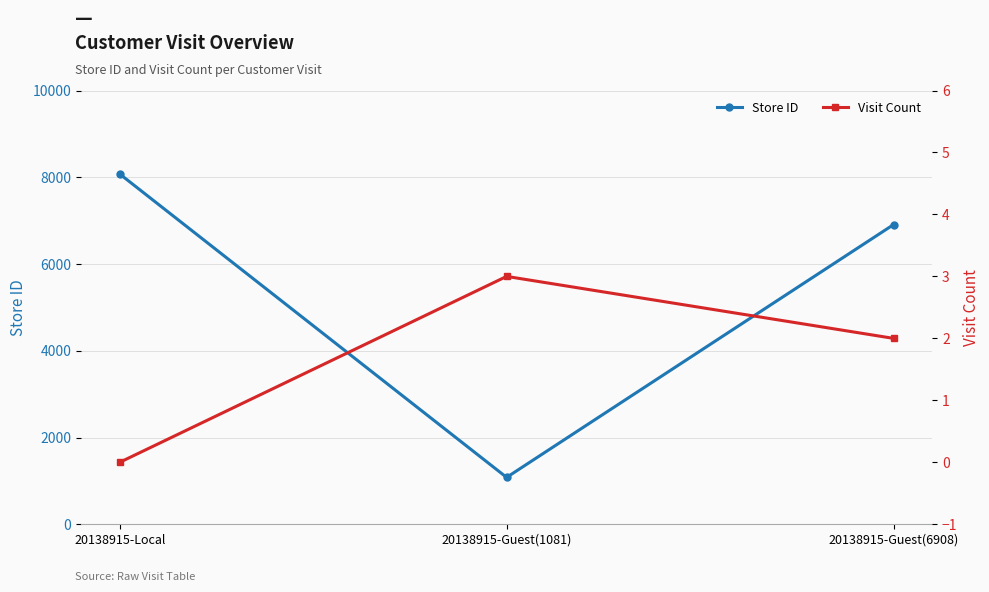

Reading right to left, transcribe all the data shown in this chart.

Store ID: 20138915-Guest(6908)=6908	20138915-Guest(1081)=1081	20138915-Local=8075
Visit Count: 20138915-Guest(6908)=2	20138915-Guest(1081)=3	20138915-Local=0